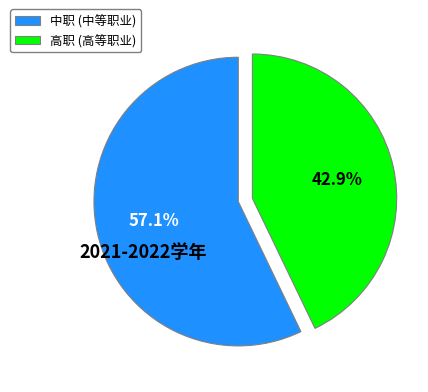

To the nearest percent, what is the combined percentage of 中职 and 高职?

100%